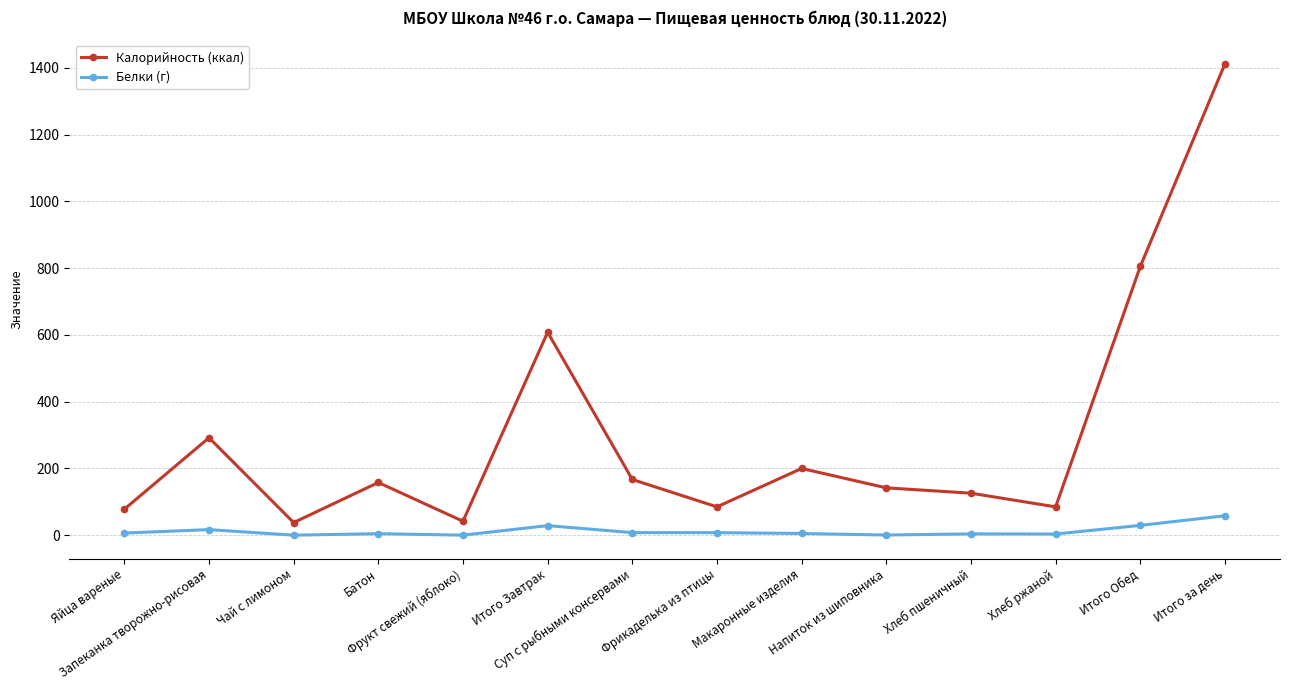

What position from the left is Яйца вареные?

1